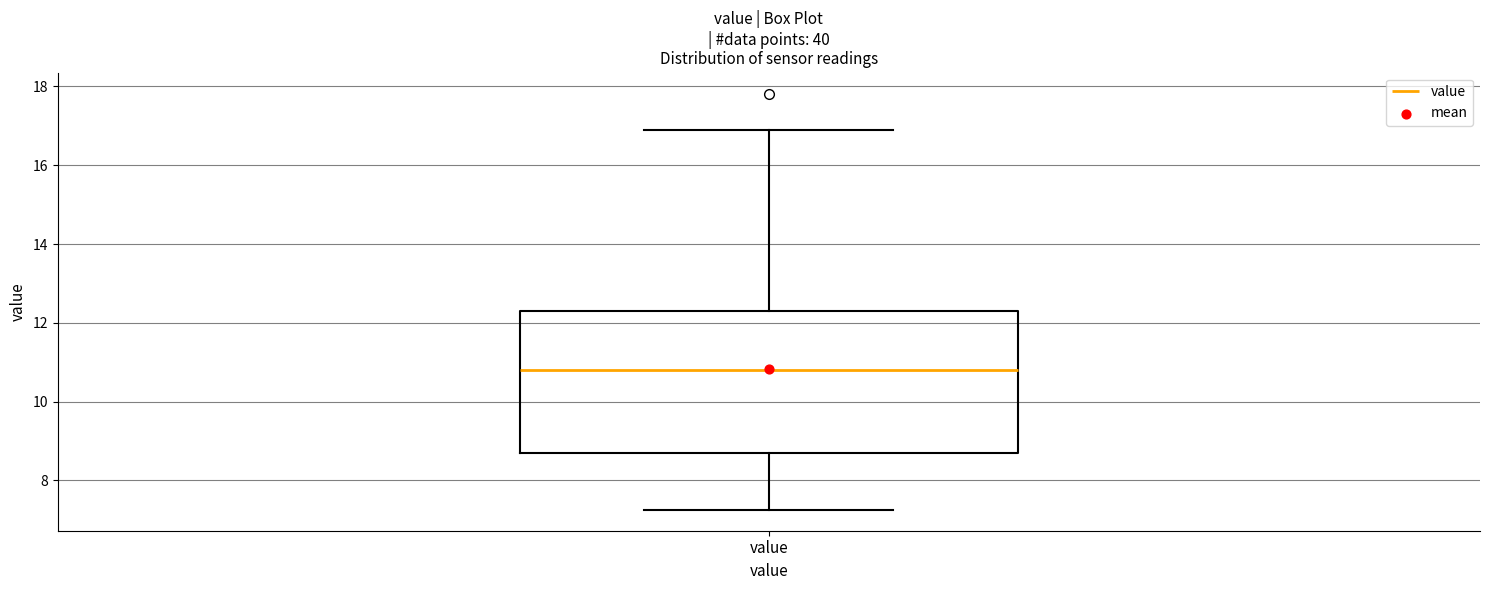

Read this box plot against the y-axis: the position of the median line, the range covered by the box, and the ends of both whiskers. The values are not printed on the chart, so give them approximately, as read against the axis.

median 10.8, box 8.8 to 12.4, whiskers 7.2 to 17.0